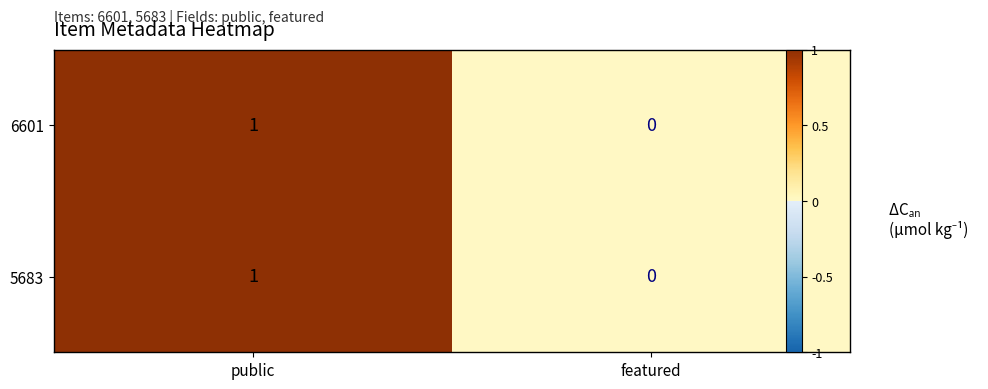

Which category has the highest value across all series?

public